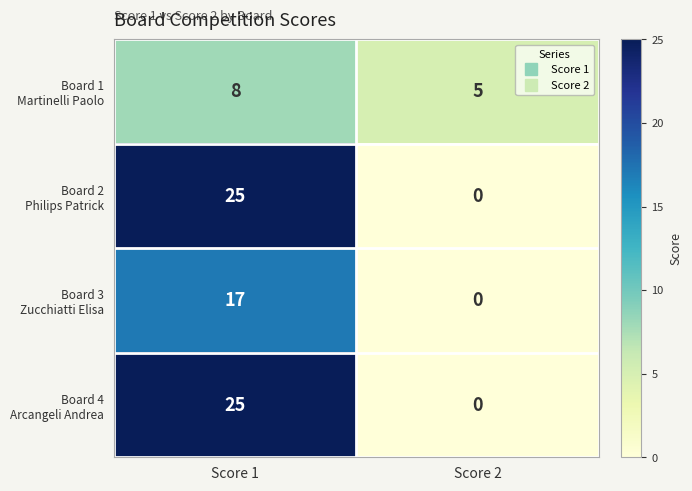

What is the total value across all series at Score 2?

5